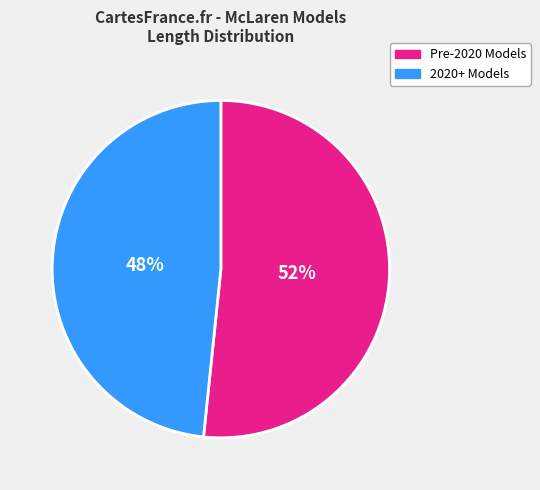

Is there any slice that represents more than half of the pie?

Yes